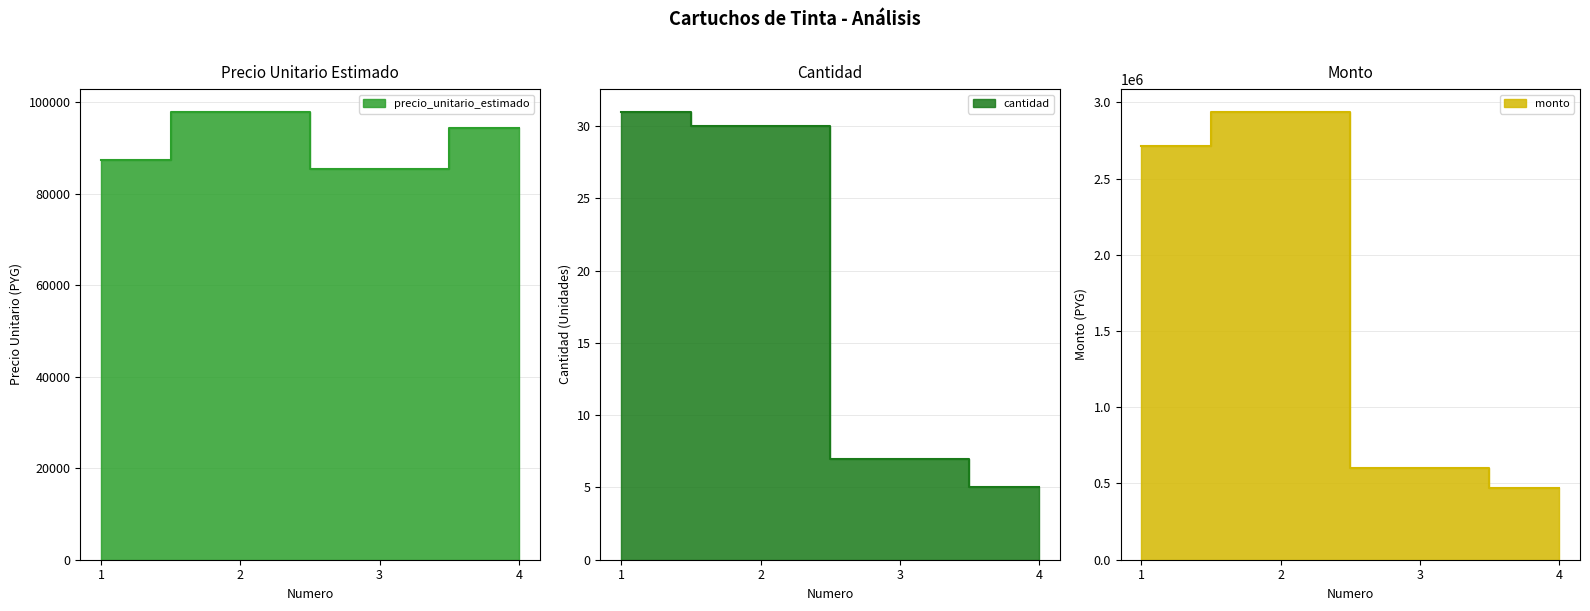

At how many categories does at least one series exceed 1584856?

2